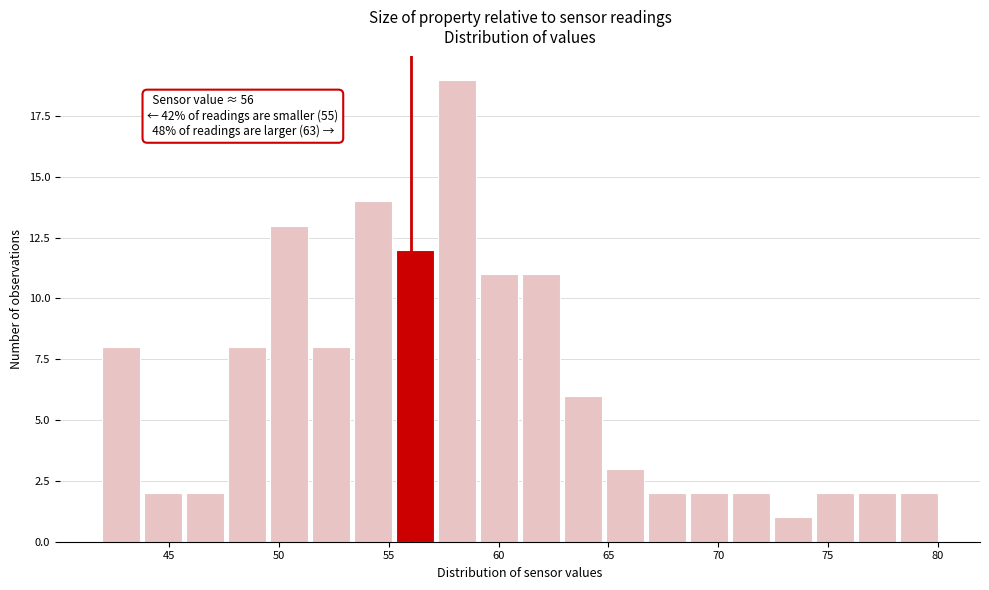

Read against the x-axis, roughly where is the centre of the tallest bar?

58.0